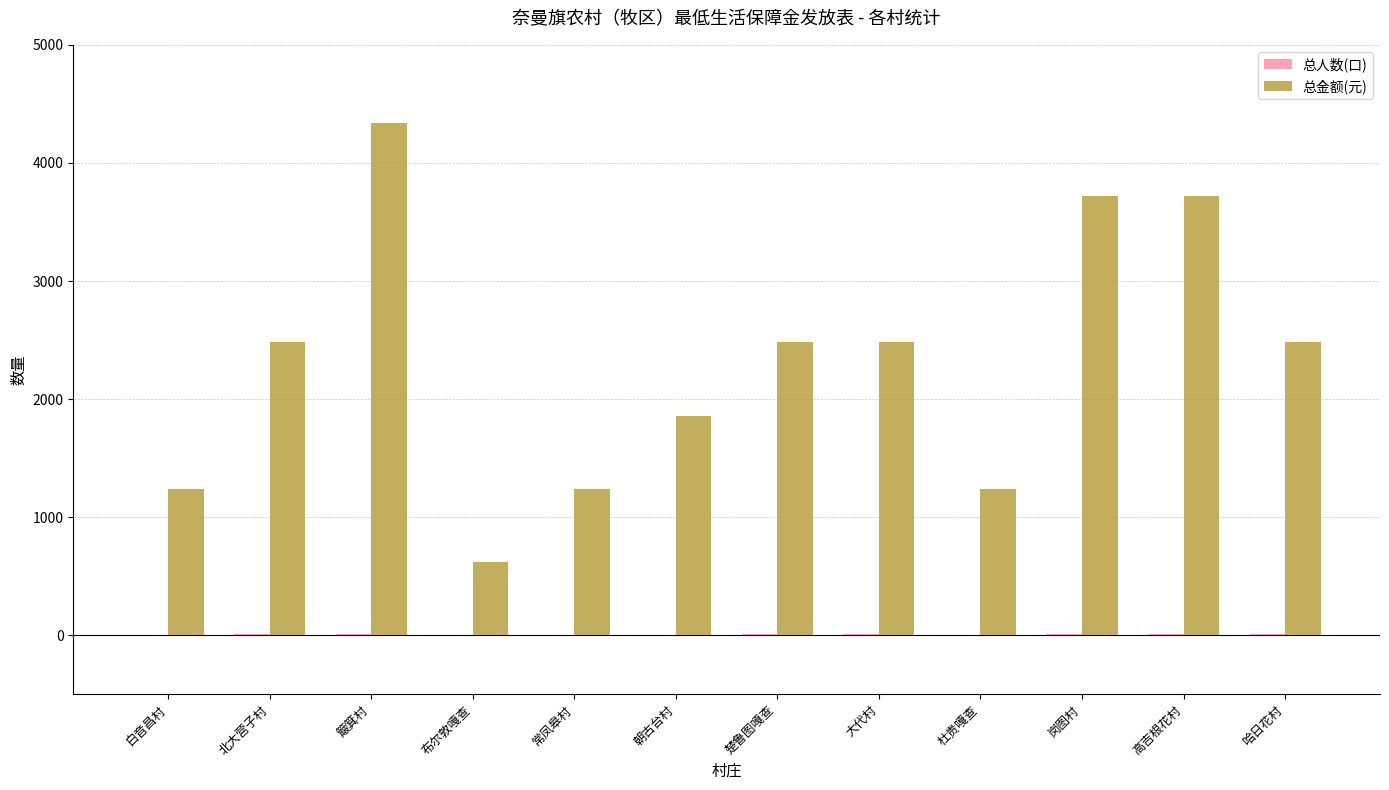

Between 簸箕村 and 楚鲁图嘎查, which series saw the biggest shift?

总金额(元)